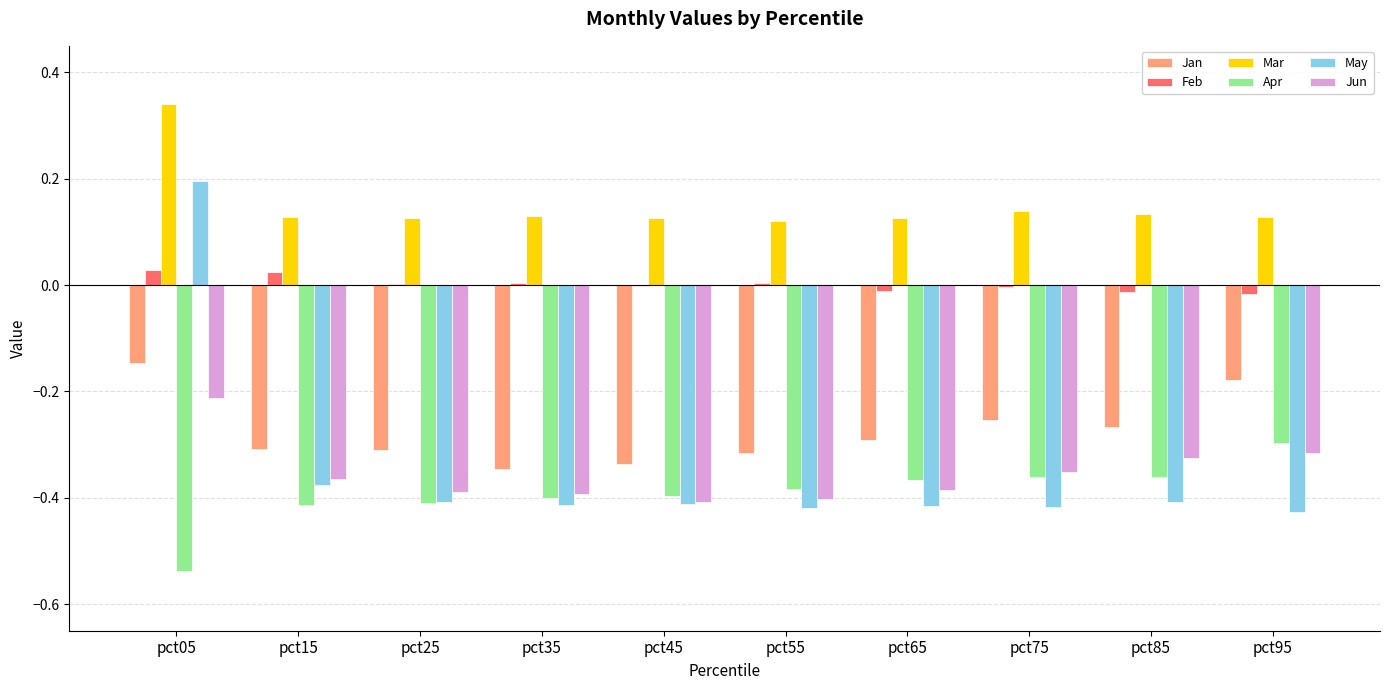

The Feb series shows 0.0 at pct15. True or false?

True